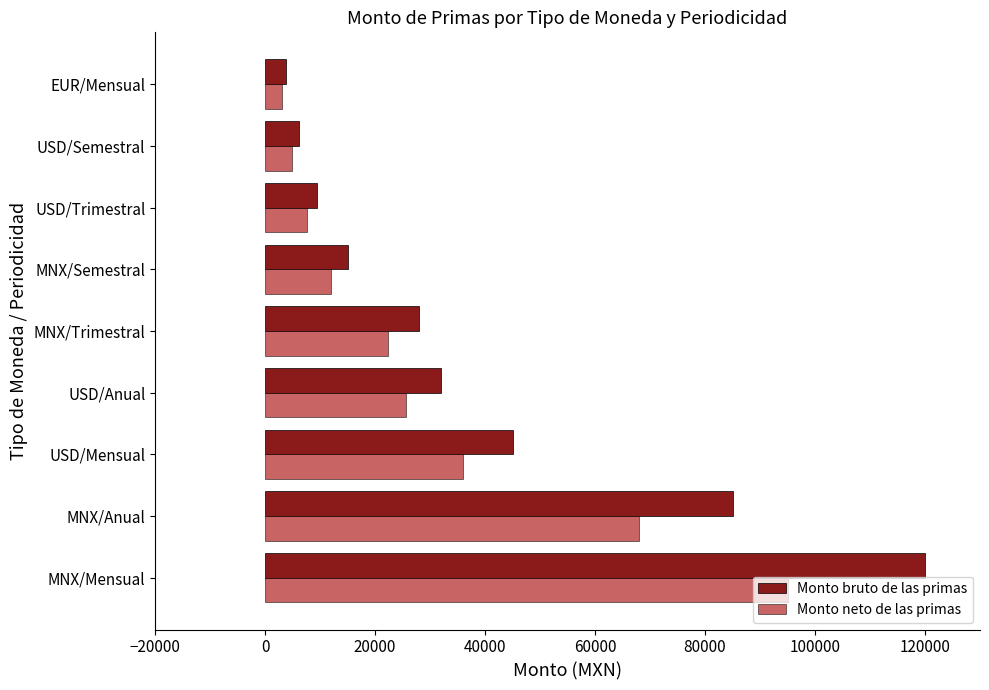

Which series changed the most between USD/Mensual and MNX/Trimestral?

Monto bruto de las primas